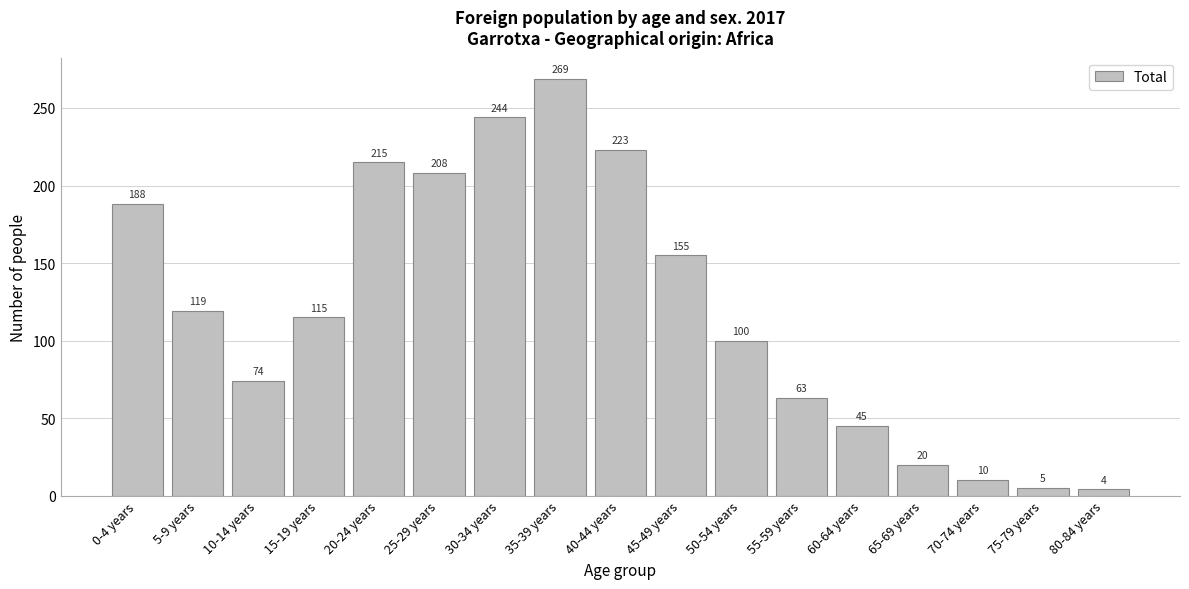

Reading left to right, transcribe all the data shown in this chart.

188	119	74	115	215	208	244	269	223	155	100	63	45	20	10	5	4